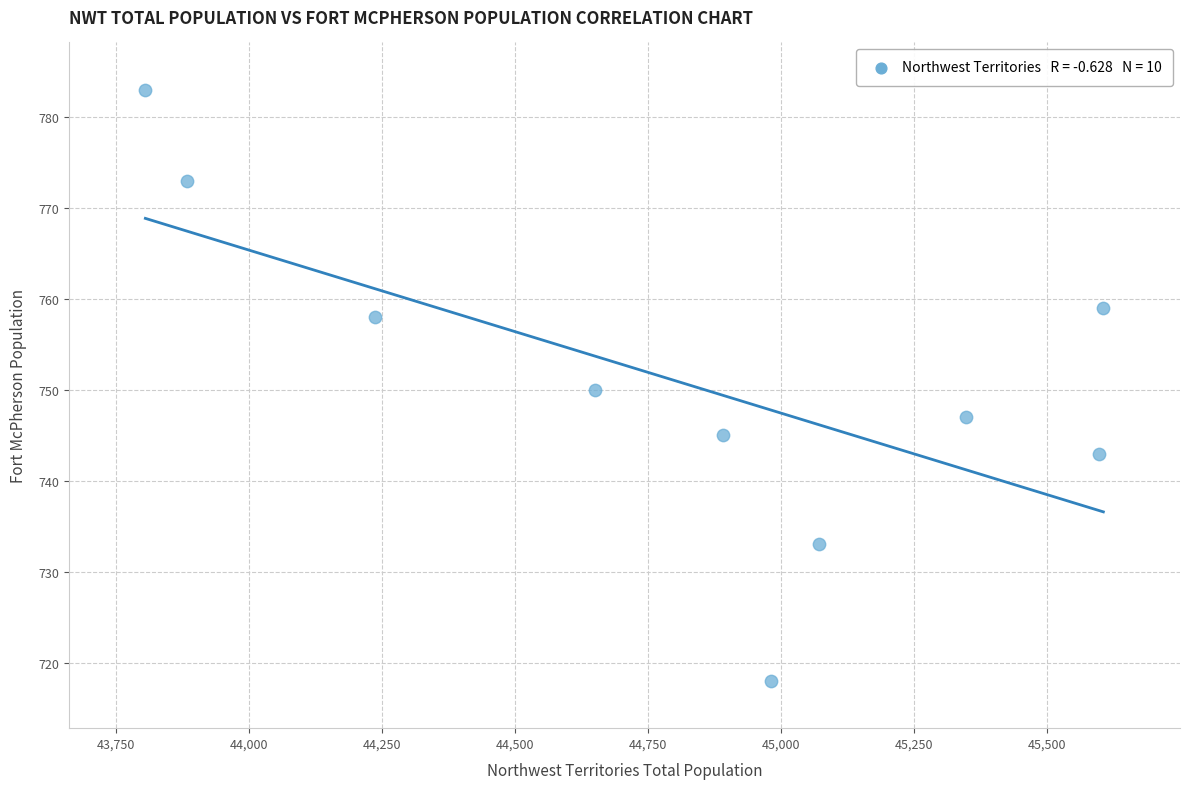

What is the range of X values (max minus min)?

1800